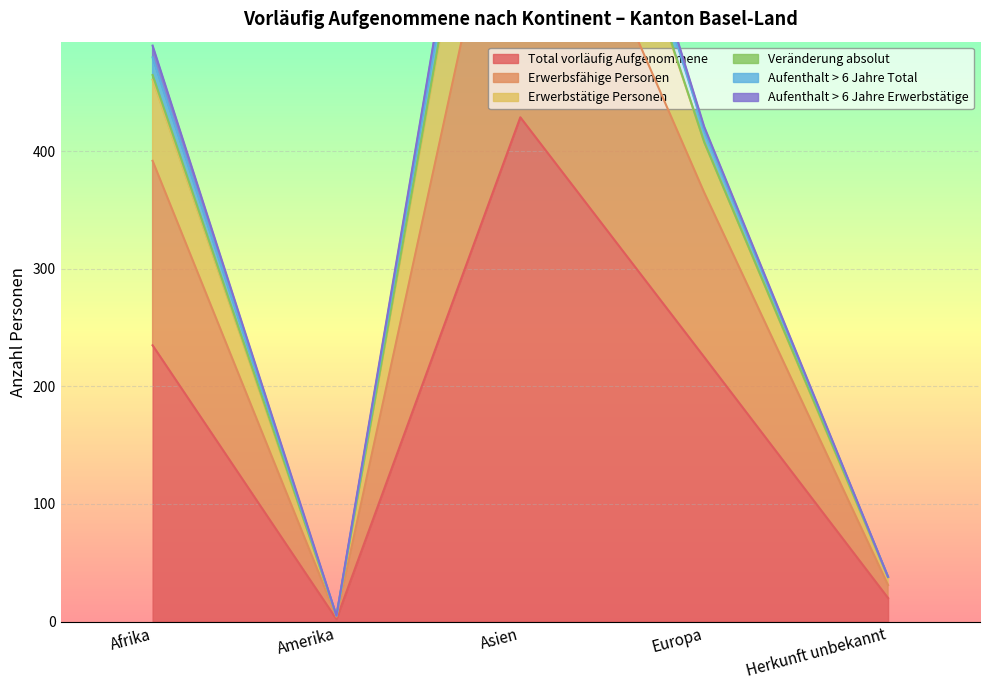

What is the label of the 3rd point from the left?

Asien